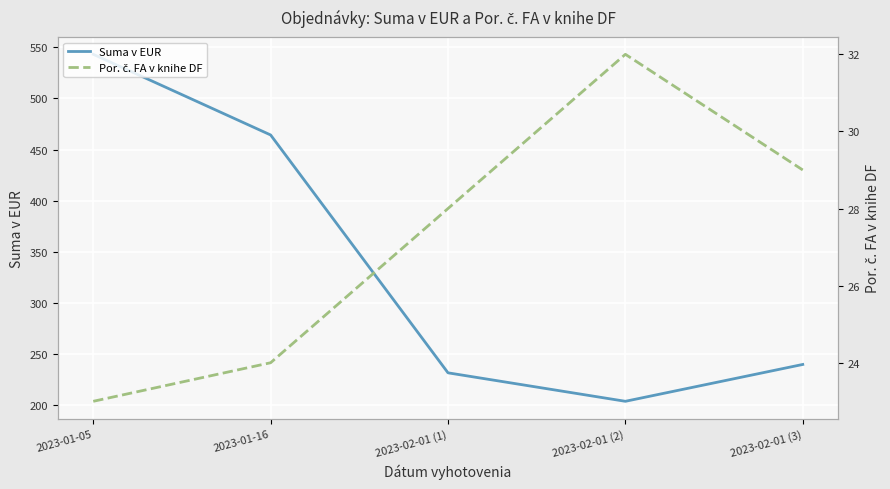

Which series changed the most between 2023-01-16 and 2023-02-01 (1)?

Suma v EUR